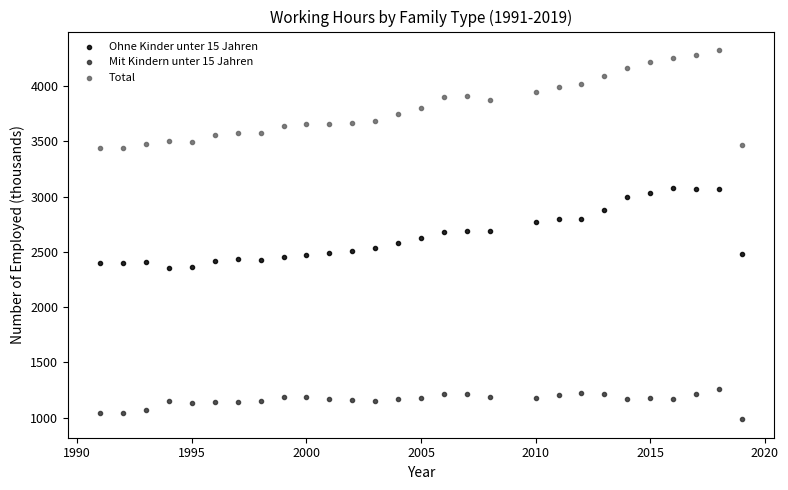

Across all data points, what is the range of X values (max minus min)?

28.0